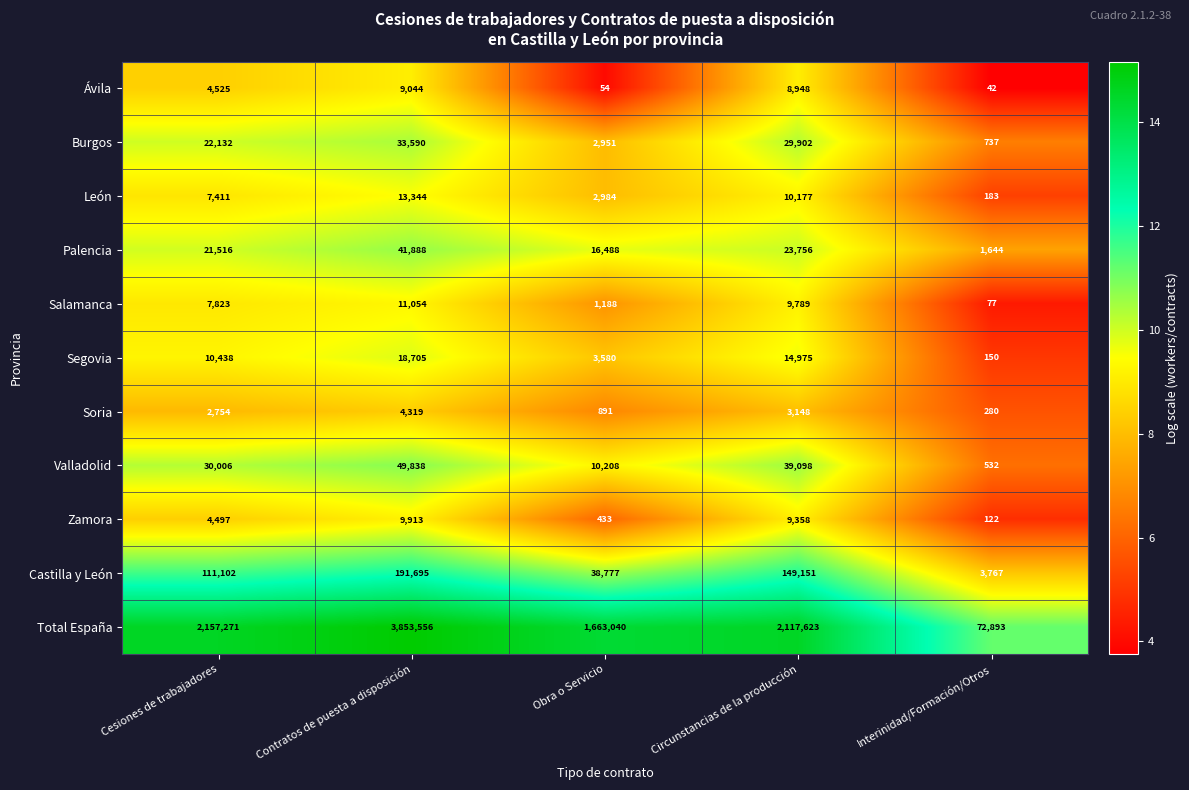

What is the sum of all León values?

34099